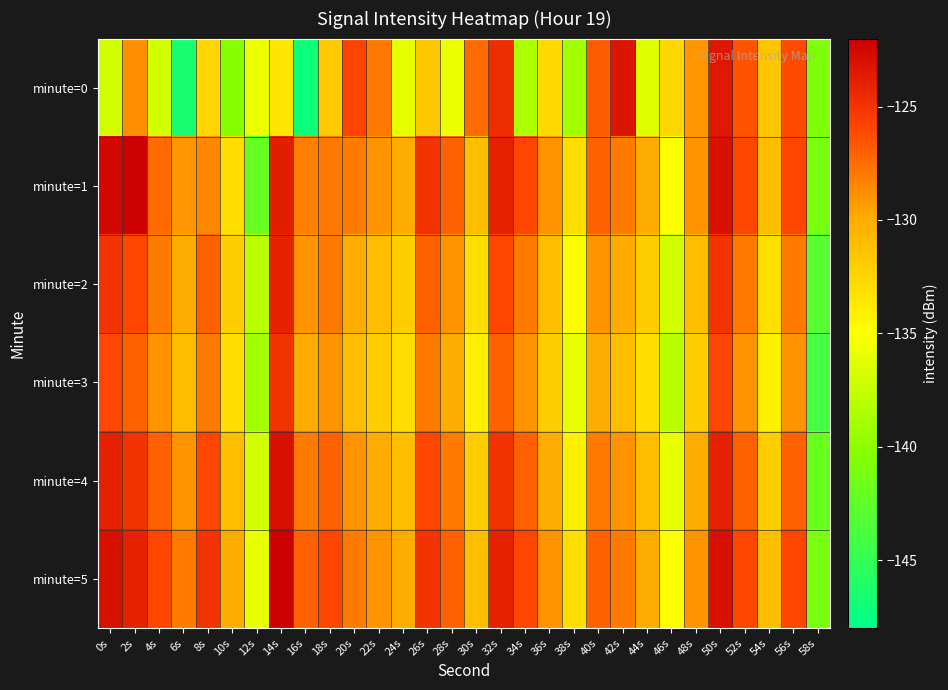

Reading left to right, transcribe all the data shown in this chart.

minute=0: 0s=-137.0	2s=-128.7	4s=-137.0	6s=-146.6	8s=-132.5	10s=-140.2	12s=-135.8	14s=-133.6	16s=-147.3	18s=-131.8	20s=-125.9	22s=-128.0	24s=-136.1	26s=-131.6	28s=-135.8	30s=-127.4	32s=-124.7	34s=-138.6	36s=-132.7	38s=-139.0	40s=-126.8	42s=-123.3	44s=-136.5	46s=-132.6	48s=-129.0	50s=-123.4	52s=-126.5	54s=-131.5	56s=-126.2	58s=-140.7
minute=1: 0s=-122.5	2s=-122.1	4s=-127.4	6s=-129.0	8s=-128.5	10s=-133.0	12s=-142.2	14s=-123.8	16s=-128.2	18s=-127.9	20s=-128.0	22s=-129.0	24s=-130.0	26s=-125.0	28s=-127.0	30s=-131.0	32s=-124.0	34s=-126.0	36s=-129.0	38s=-133.0	40s=-127.0	42s=-128.0	44s=-130.0	46s=-135.0	48s=-129.0	50s=-123.0	52s=-126.0	54s=-131.0	56s=-126.0	58s=-141.0
minute=2: 0s=-125.0	2s=-126.0	4s=-128.0	6s=-130.0	8s=-127.0	10s=-132.0	12s=-138.0	14s=-124.0	16s=-129.0	18s=-128.0	20s=-130.0	22s=-131.0	24s=-132.0	26s=-127.0	28s=-129.0	30s=-133.0	32s=-126.0	34s=-128.0	36s=-131.0	38s=-135.0	40s=-129.0	42s=-130.0	44s=-132.0	46s=-137.0	48s=-131.0	50s=-125.0	52s=-128.0	54s=-133.0	56s=-128.0	58s=-143.0
minute=3: 0s=-126.0	2s=-127.0	4s=-129.0	6s=-131.0	8s=-128.0	10s=-133.0	12s=-139.0	14s=-125.0	16s=-130.0	18s=-129.0	20s=-131.0	22s=-132.0	24s=-133.0	26s=-128.0	28s=-130.0	30s=-134.0	32s=-127.0	34s=-129.0	36s=-132.0	38s=-136.0	40s=-130.0	42s=-131.0	44s=-133.0	46s=-138.0	48s=-132.0	50s=-126.0	52s=-129.0	54s=-134.0	56s=-129.0	58s=-144.0
minute=4: 0s=-124.0	2s=-125.0	4s=-127.0	6s=-129.0	8s=-126.0	10s=-131.0	12s=-137.0	14s=-123.0	16s=-128.0	18s=-127.0	20s=-129.0	22s=-130.0	24s=-131.0	26s=-126.0	28s=-128.0	30s=-132.0	32s=-125.0	34s=-127.0	36s=-130.0	38s=-134.0	40s=-128.0	42s=-129.0	44s=-131.0	46s=-136.0	48s=-130.0	50s=-124.0	52s=-127.0	54s=-132.0	56s=-127.0	58s=-142.0
minute=5: 0s=-123.0	2s=-124.0	4s=-126.0	6s=-128.0	8s=-125.0	10s=-130.0	12s=-136.0	14s=-122.0	16s=-127.0	18s=-126.0	20s=-128.0	22s=-129.0	24s=-130.0	26s=-125.0	28s=-127.0	30s=-131.0	32s=-124.0	34s=-126.0	36s=-129.0	38s=-133.0	40s=-127.0	42s=-128.0	44s=-130.0	46s=-135.0	48s=-129.0	50s=-123.0	52s=-126.0	54s=-131.0	56s=-126.0	58s=-141.0